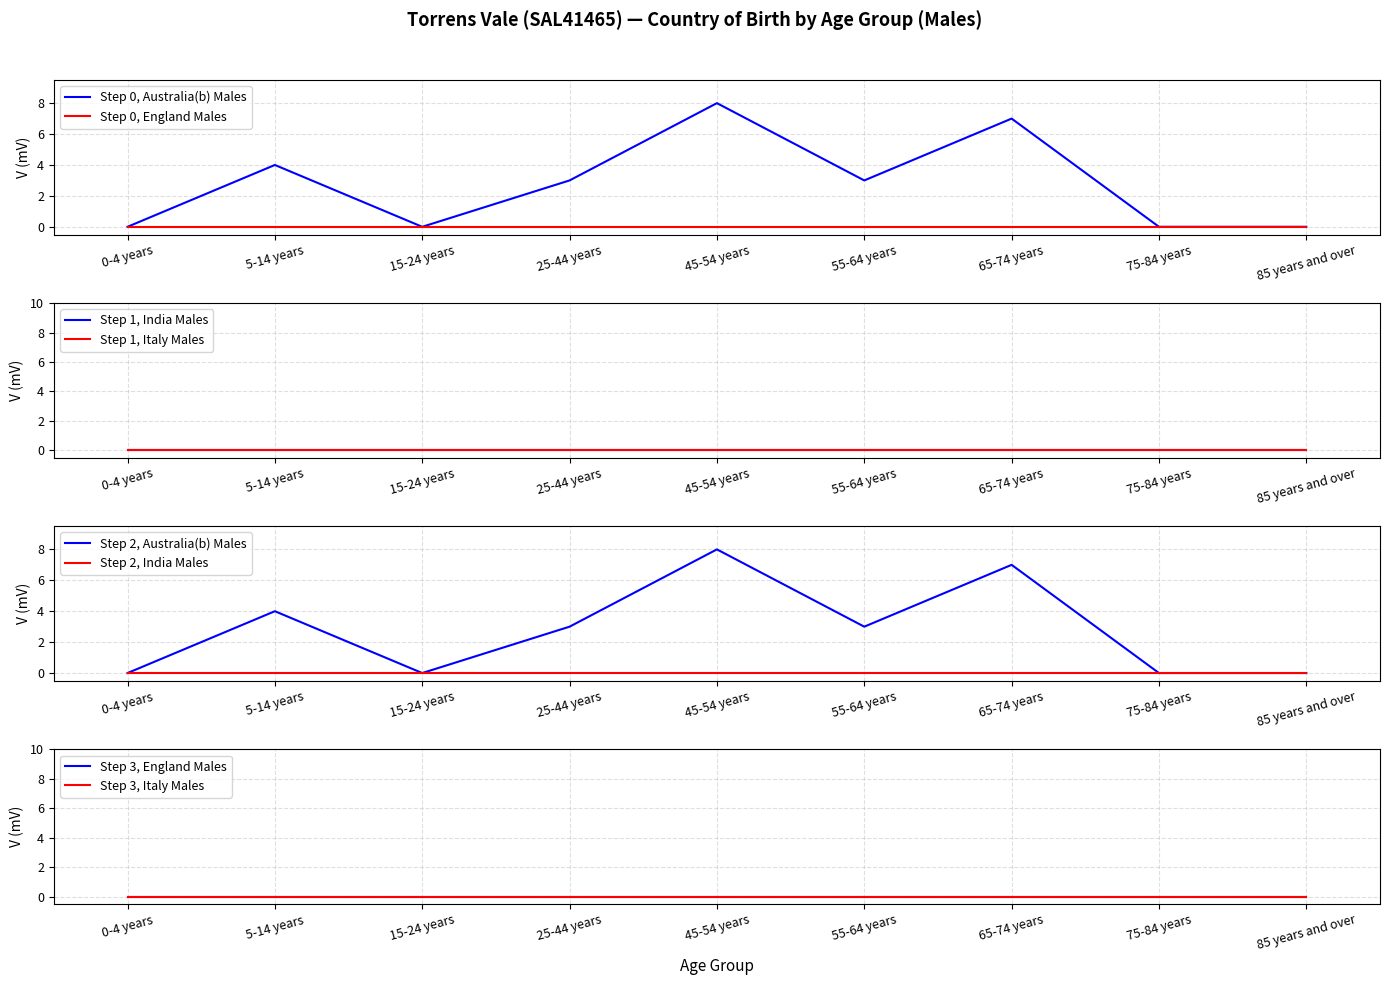

True or false: England Males and Australia(b) Males cross at least once.

False